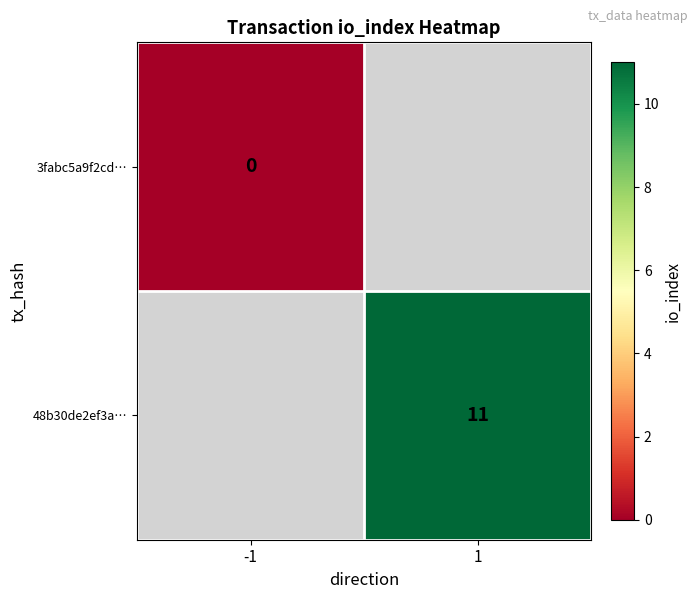

The value of 48b30de2ef3a… at 1 is 5. True or false?

False